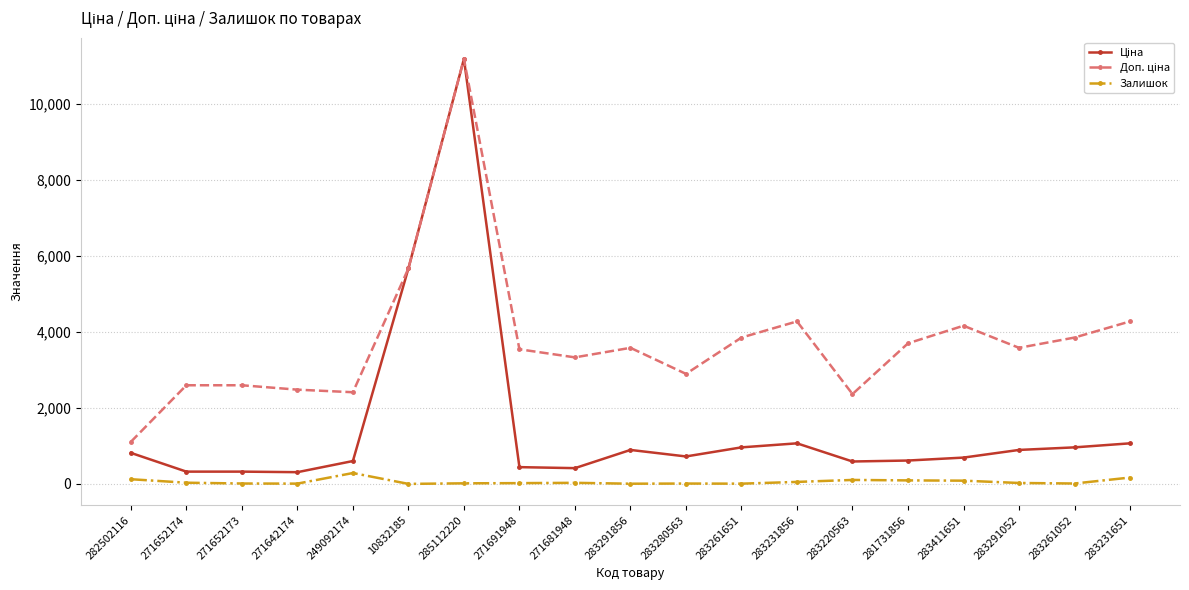

What is the greatest value displayed?

11188.2